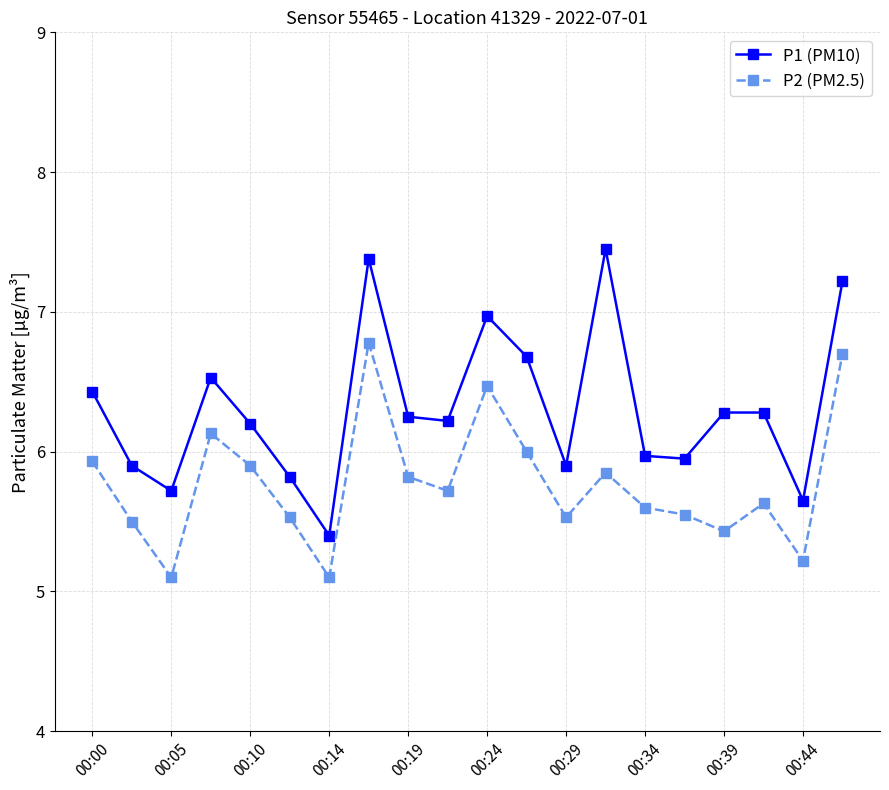

How many values in the P1 (PM10) series are below 6?

8